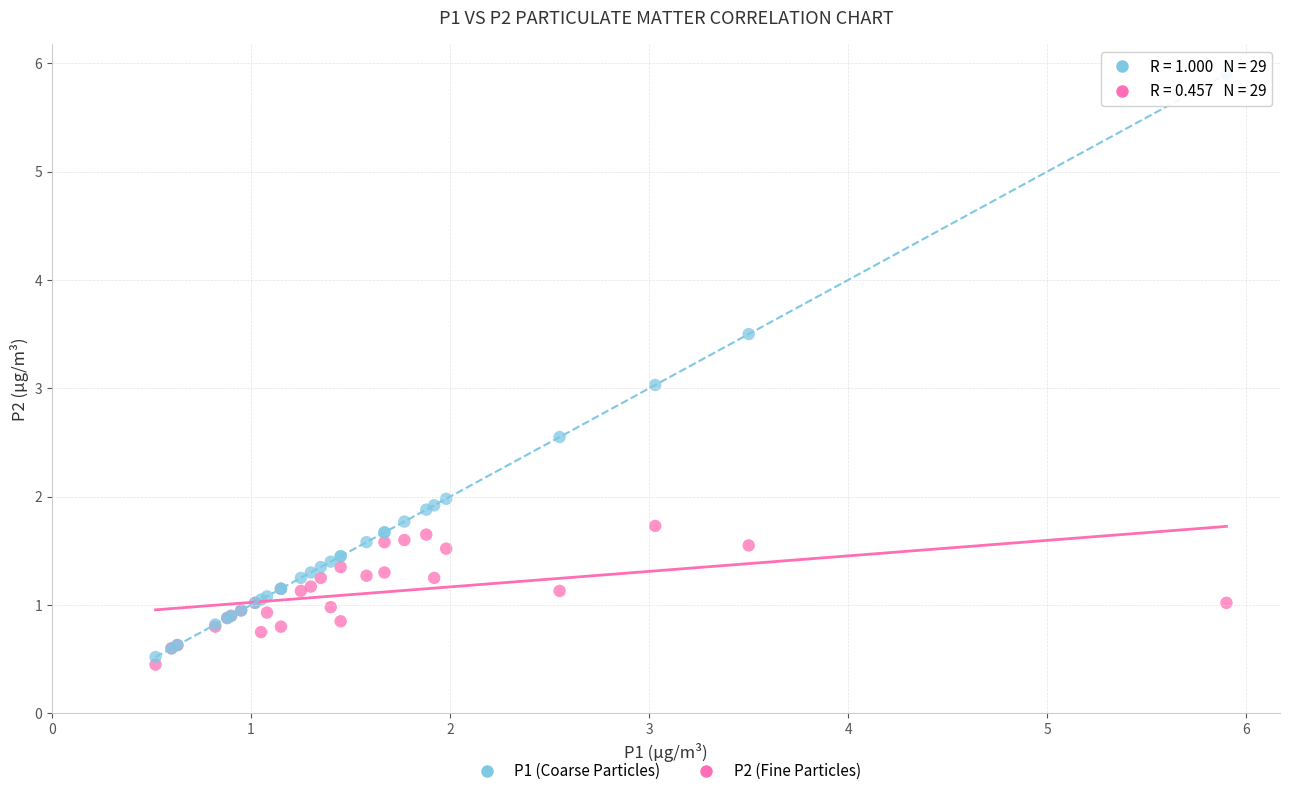

Which series contains the highest Y value?

P1 (Coarse Particles)